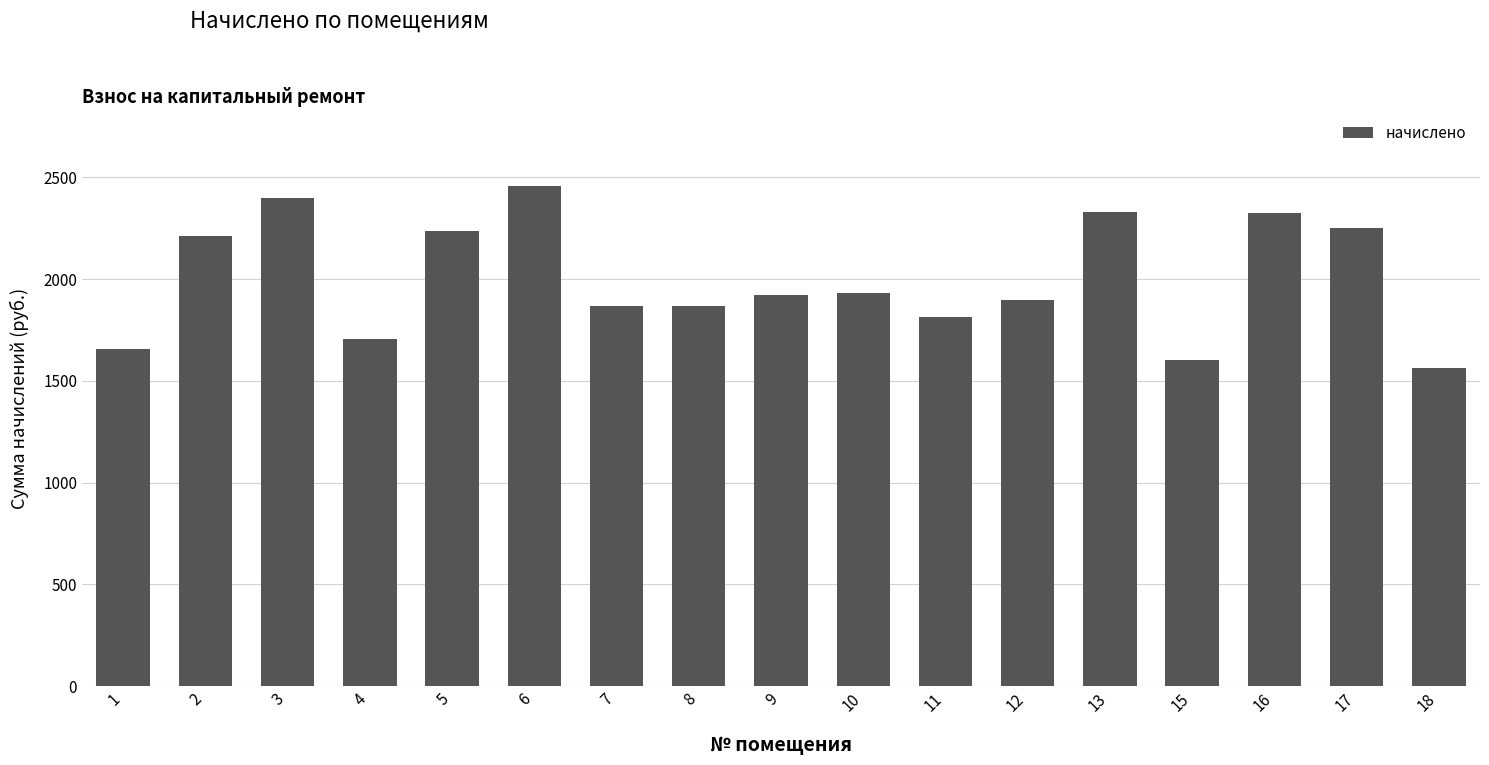

What is the minimum value shown in the chart?

1565.4